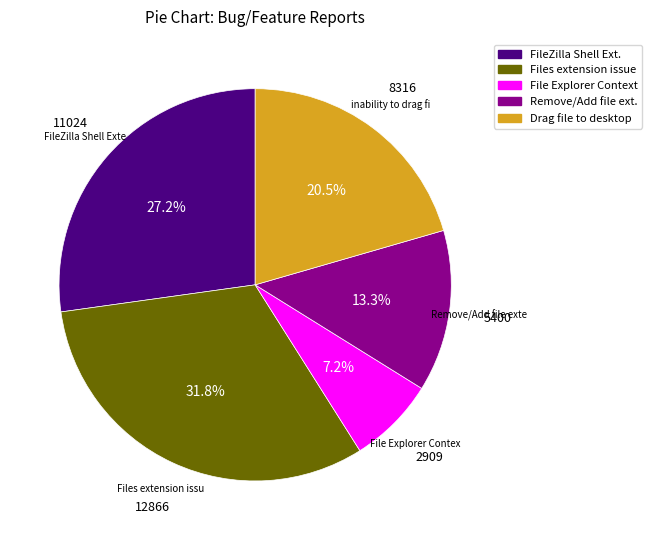

Is there any slice that represents more than half of the pie?

No